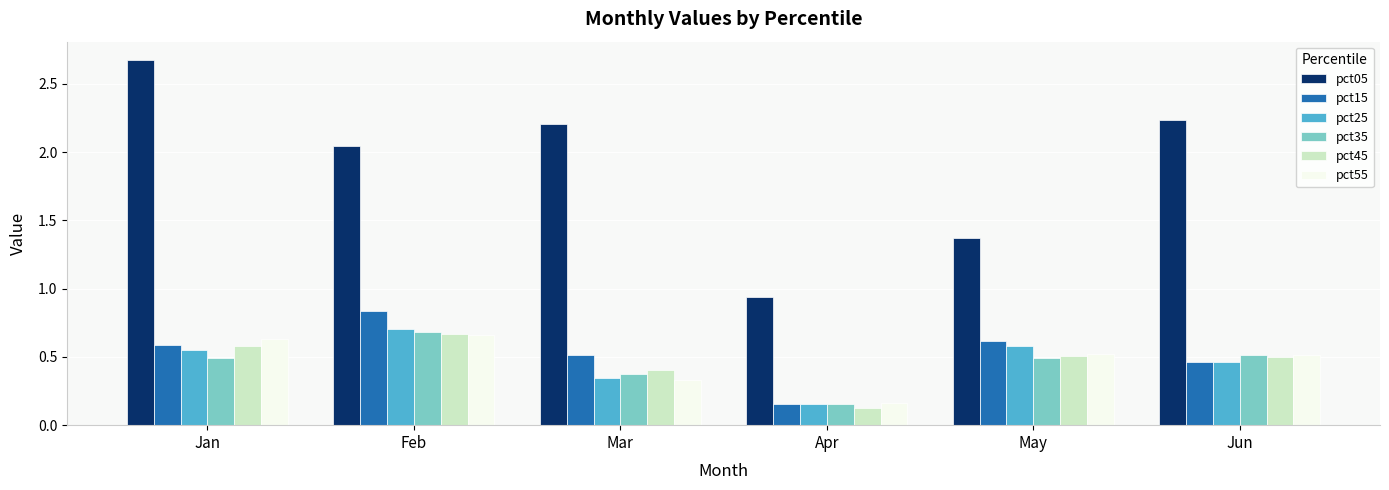

What is the total value across all series at Jun?

4.7